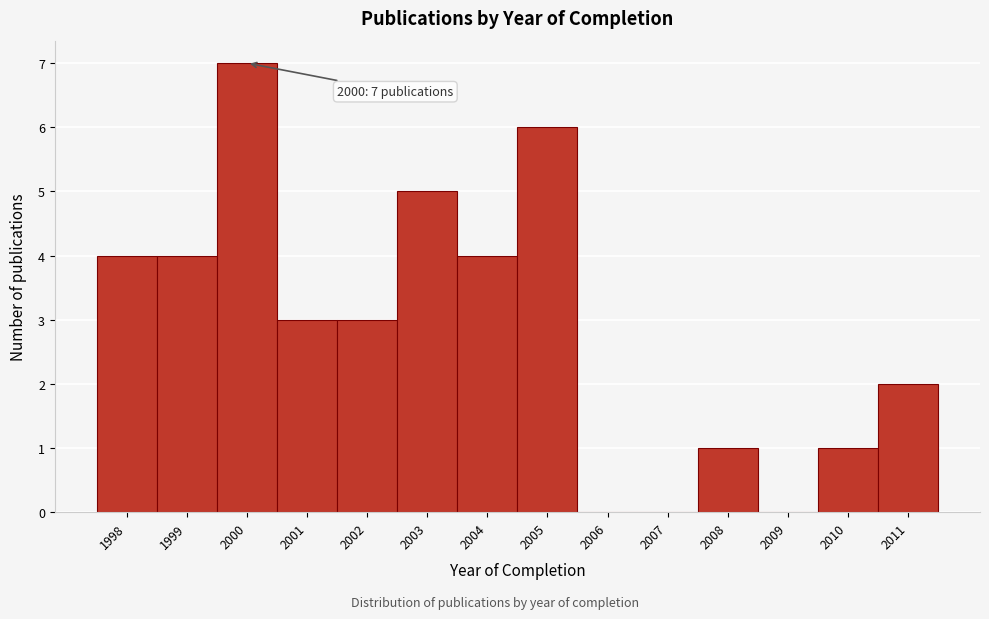

Over which range of the x-axis is the bar tallest?

1999.5 to 2000.5